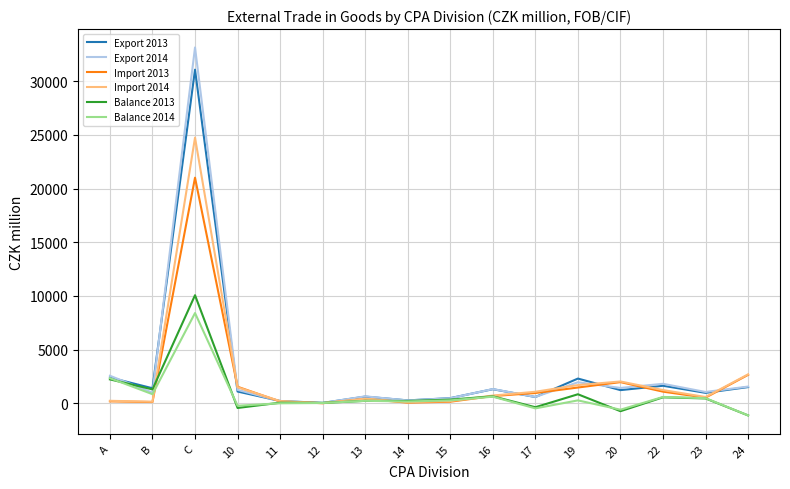

At which label does Export 2014 reach its peak?

C